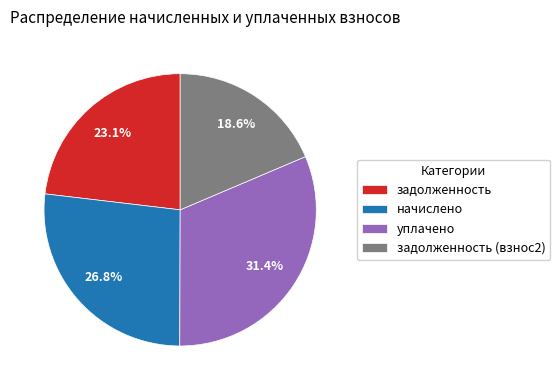

How many segments does this pie chart have?

4